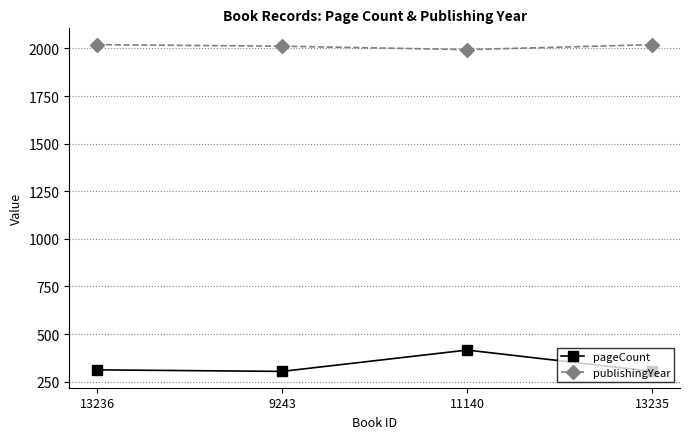

List the series in order of their peak value, highest first.

publishingYear, pageCount